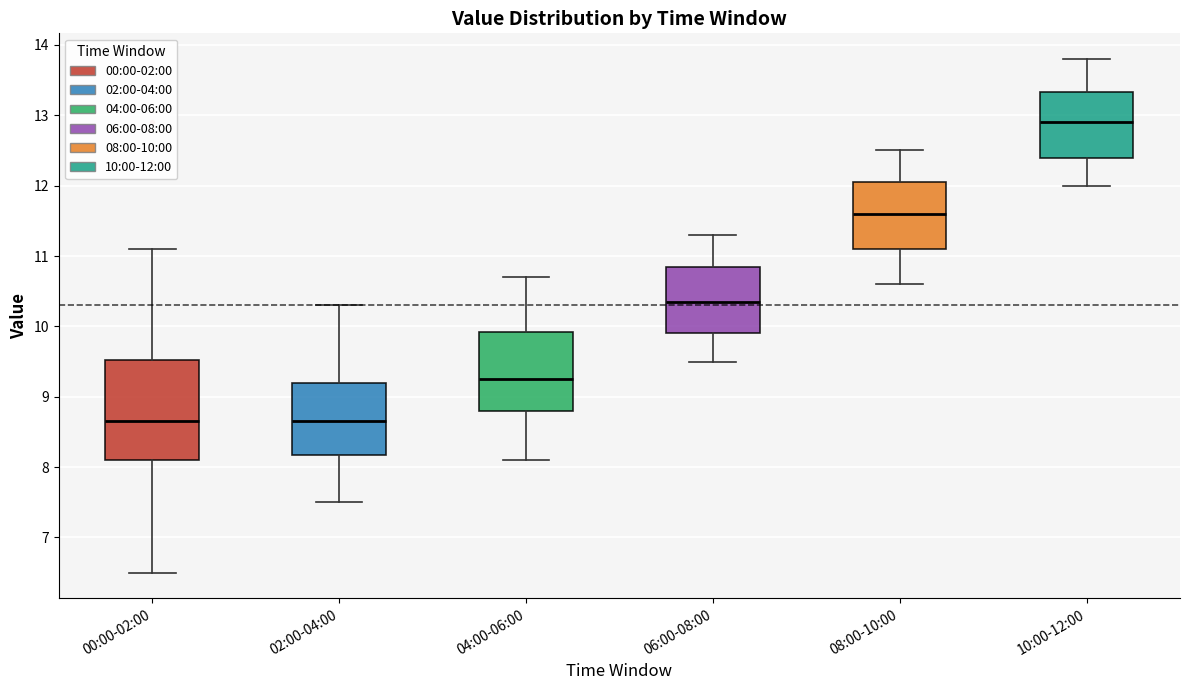

Reading left to right, transcribe this box plot: for each box, give where its median line is, the range the box spans, and where its two whiskers end, as read against the y-axis. The values are not printed on the chart, so give them approximately, as read against the axis.

00:00-02:00: median 8.7, box 8.1 to 9.5, whiskers 6.5 to 11.1
02:00-04:00: median 8.7, box 8.2 to 9.2, whiskers 7.5 to 10.3
04:00-06:00: median 9.3, box 8.8 to 9.9, whiskers 8.1 to 10.7
06:00-08:00: median 10.4, box 9.9 to 10.9, whiskers 9.5 to 11.3
08:00-10:00: median 11.6, box 11.1 to 12.1, whiskers 10.6 to 12.5
10:00-12:00: median 12.9, box 12.4 to 13.3, whiskers 12.0 to 13.8